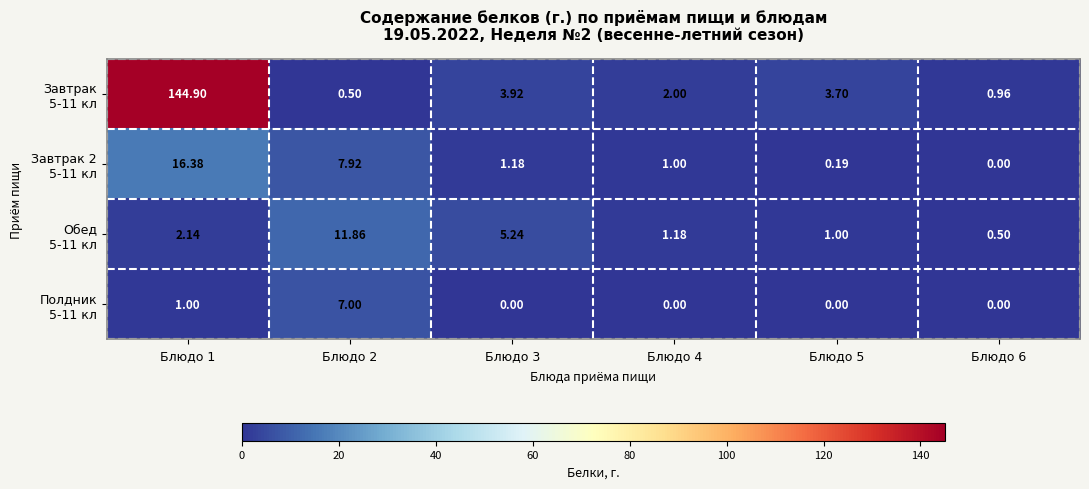

What is the spread (max minus min) of values at Блюдо 1?

143.9